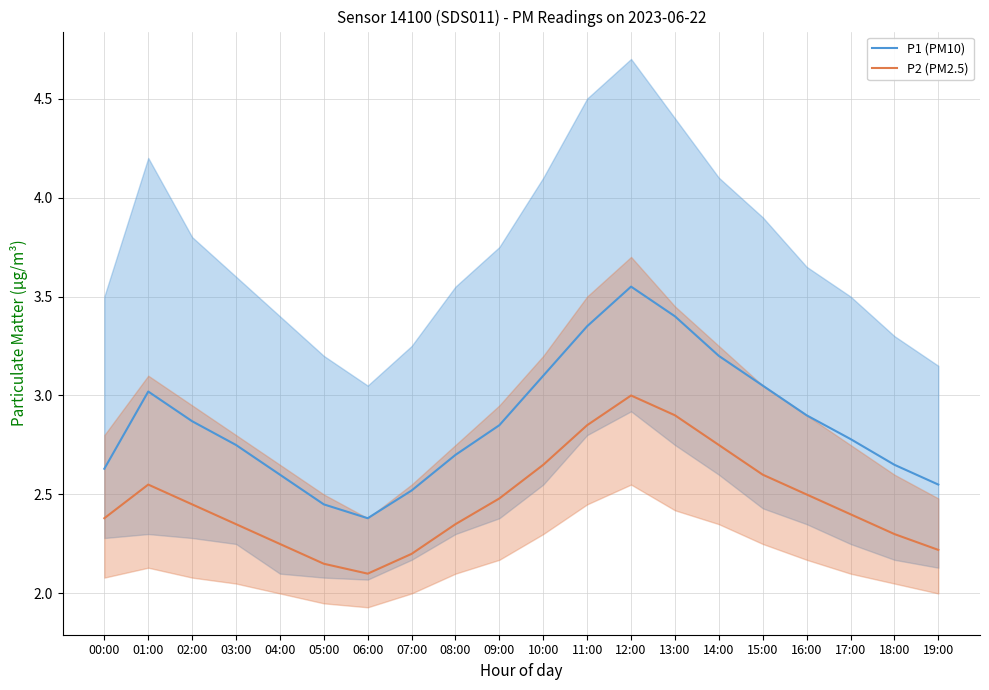

True or false: P2 (PM2.5) and P1 (PM10) cross at least once.

False